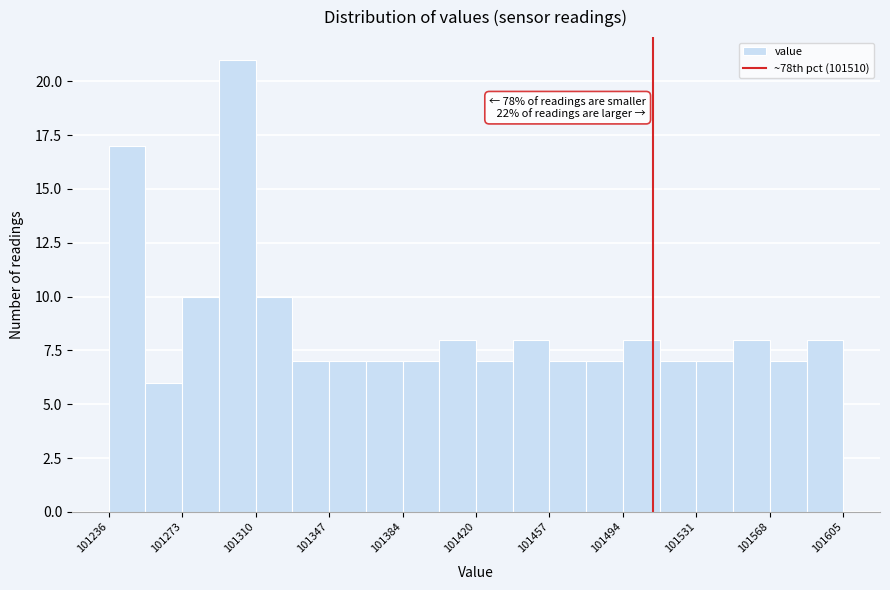

Read against the x-axis, roughly where is the centre of the tallest bar?

101300